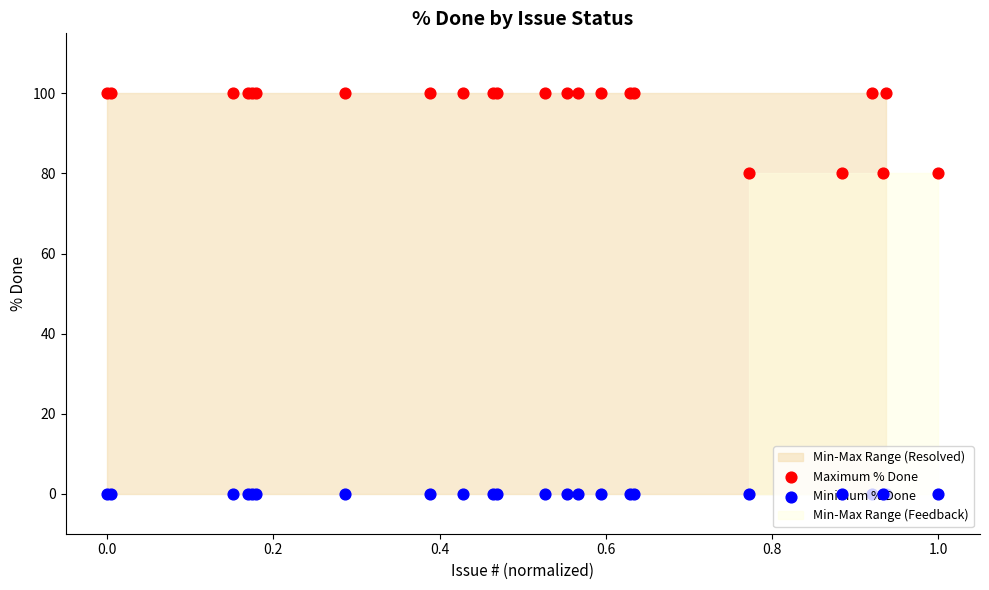

Is the value of Maximum % Done at 12 greater than the value of Minimum % Done at 18?

Yes